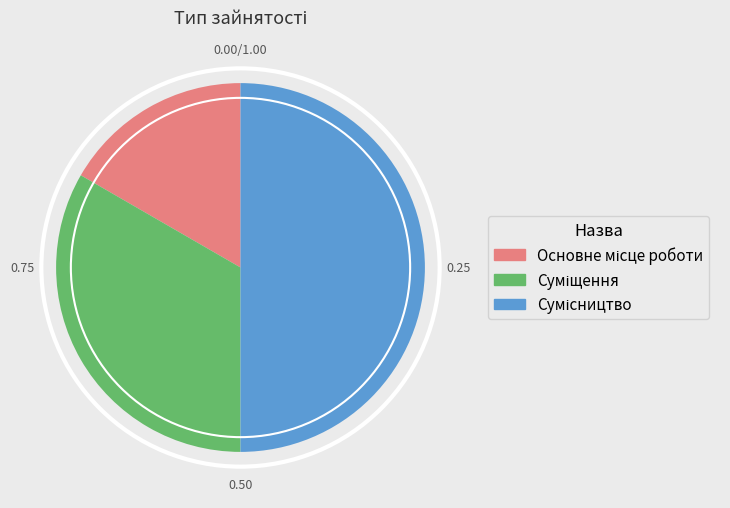

Which category has the smallest portion of the pie?

Основне місце роботи